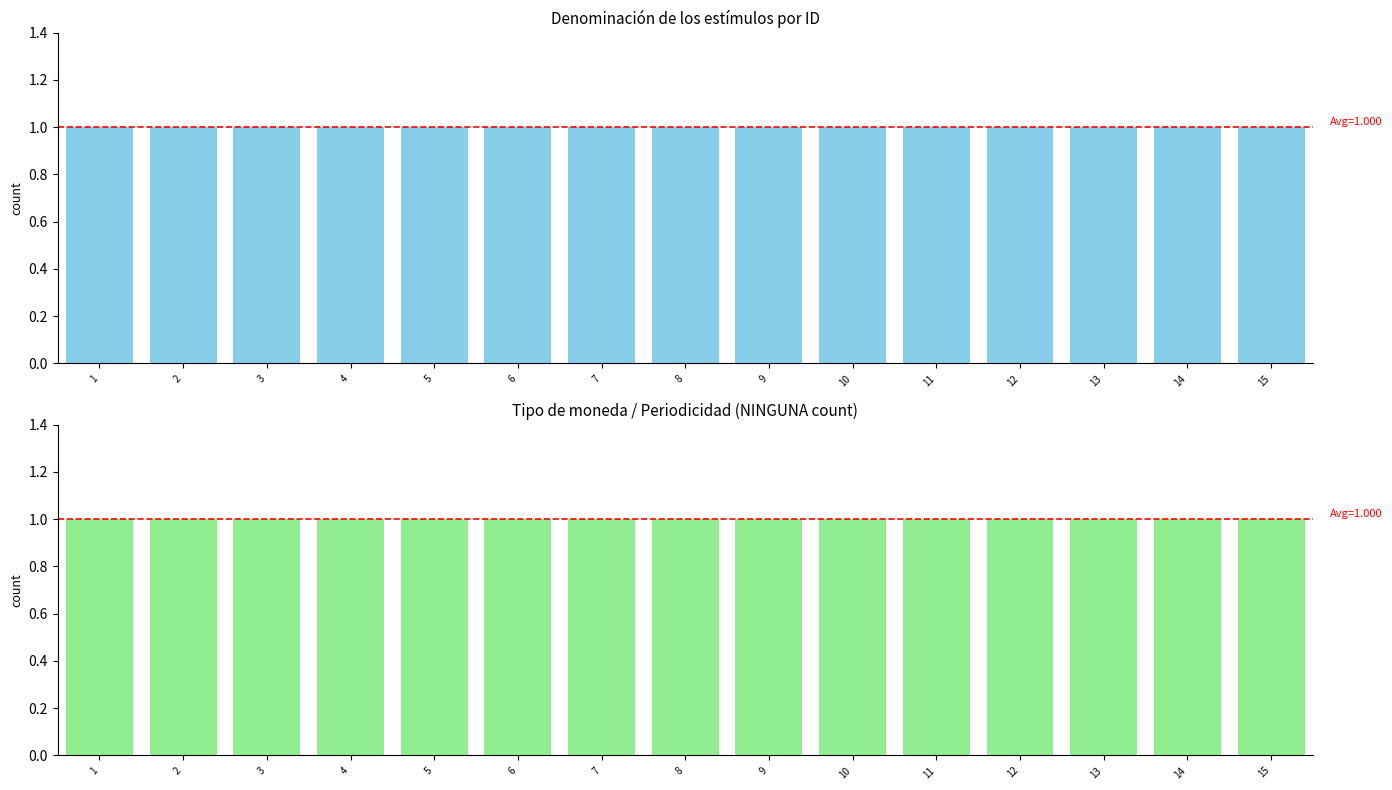

At which category does the chart reach its minimum across all series?

1